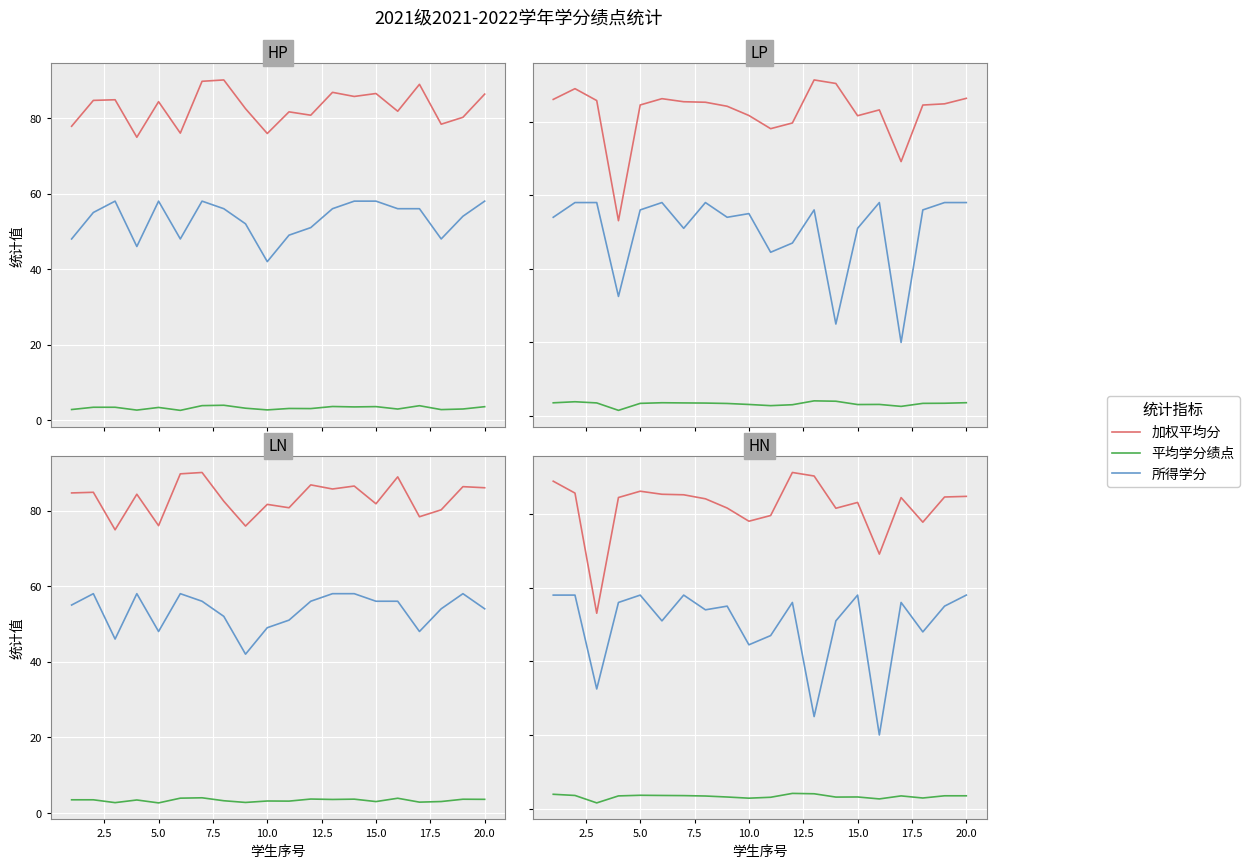

True or false: 平均学分绩点 has more than 1 points higher than both neighbors.

True